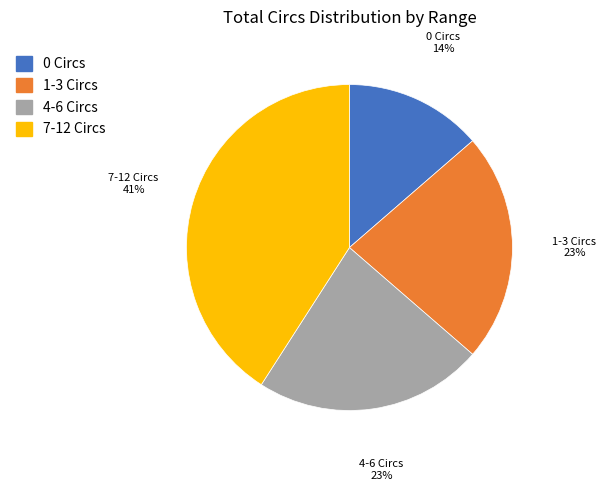

To the nearest percent, what percentage of the pie is 7-12 Circs?

41%